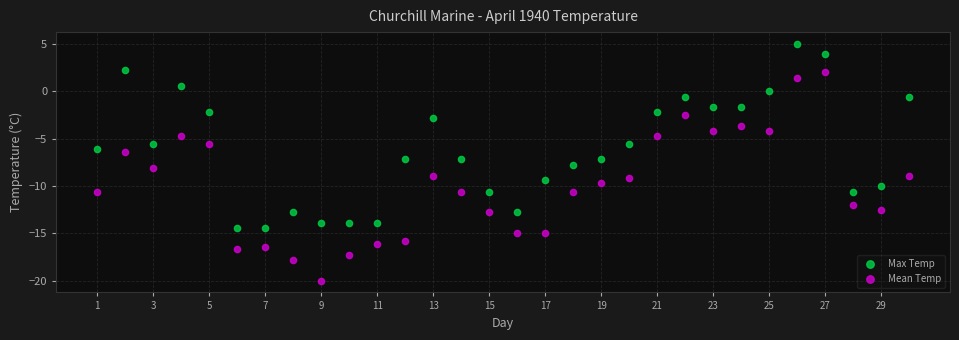

What are all the series names shown in the legend?

Max Temp, Mean Temp